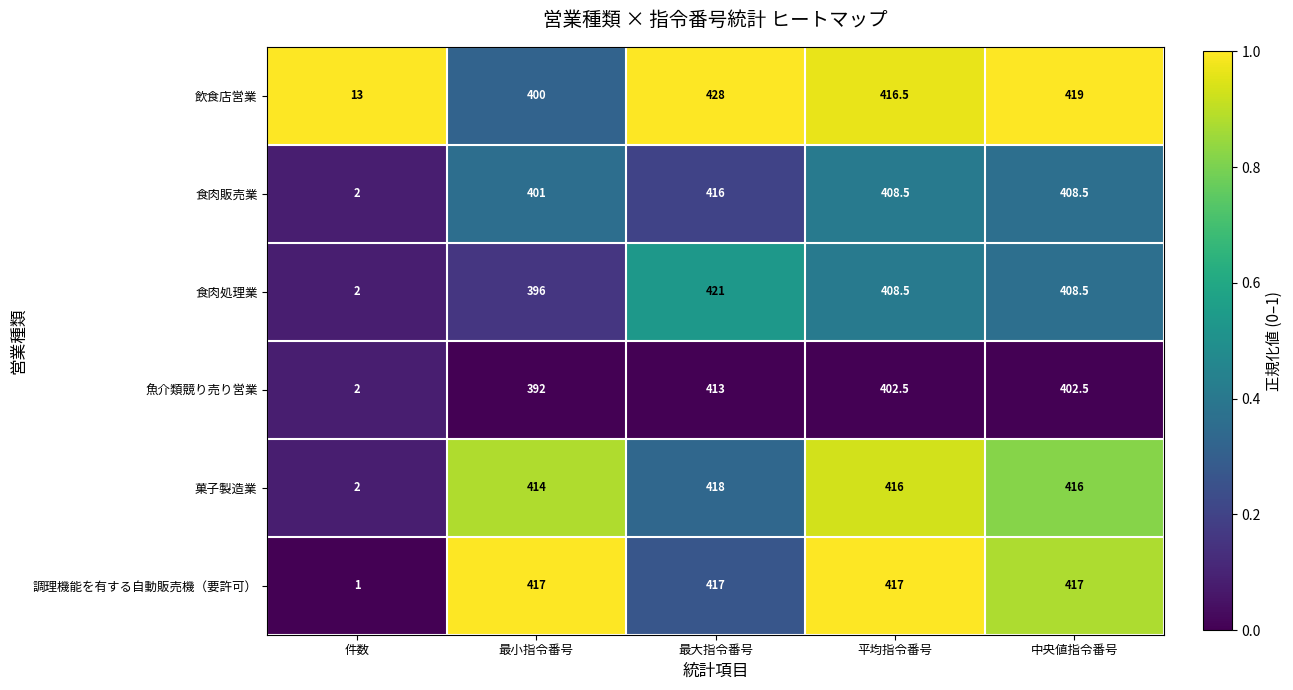

Reading left to right, list all the values displayed in this chart.

飲食店営業: 13.0	400.0	428.0	416.5	419.0
食肉販売業: 2.0	401.0	416.0	408.5	408.5
食肉処理業: 2.0	396.0	421.0	408.5	408.5
魚介類競り売り営業: 2.0	392.0	413.0	402.5	402.5
菓子製造業: 2.0	414.0	418.0	416.0	416.0
調理機能を有する自動販売機（要許可）: 1.0	417.0	417.0	417.0	417.0